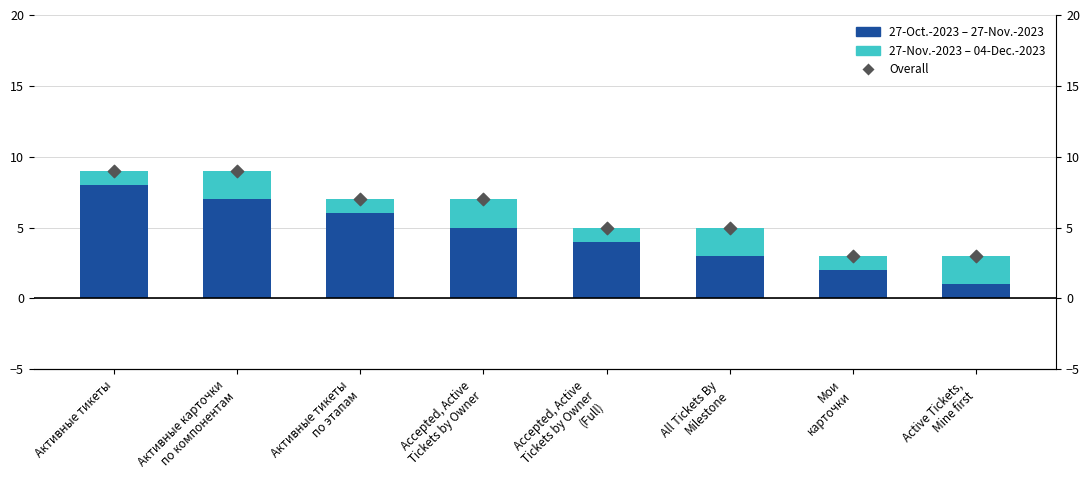

Which series reaches the minimum Y coordinate?

27-Oct.-2023 – 27-Nov.-2023